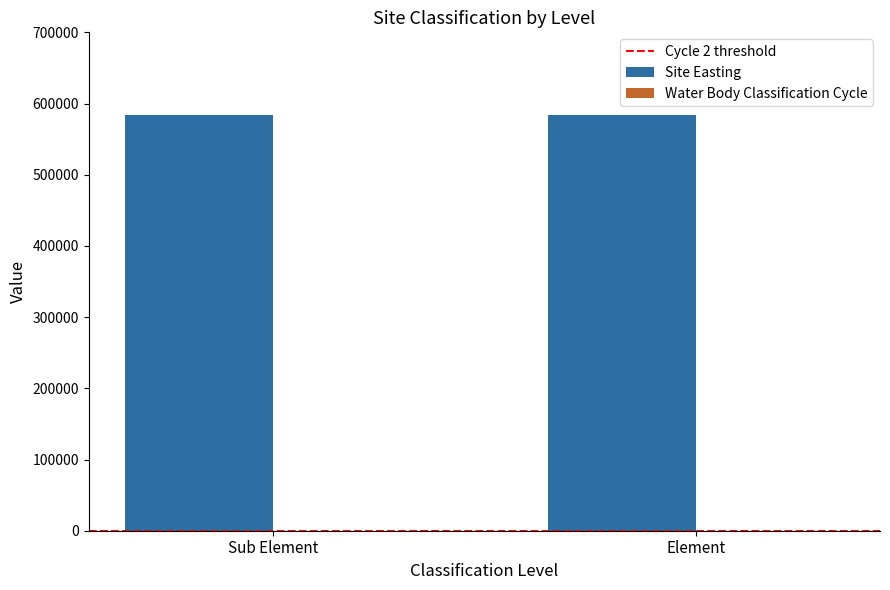

The Site Easting series shows 583500 at Sub Element. True or false?

True